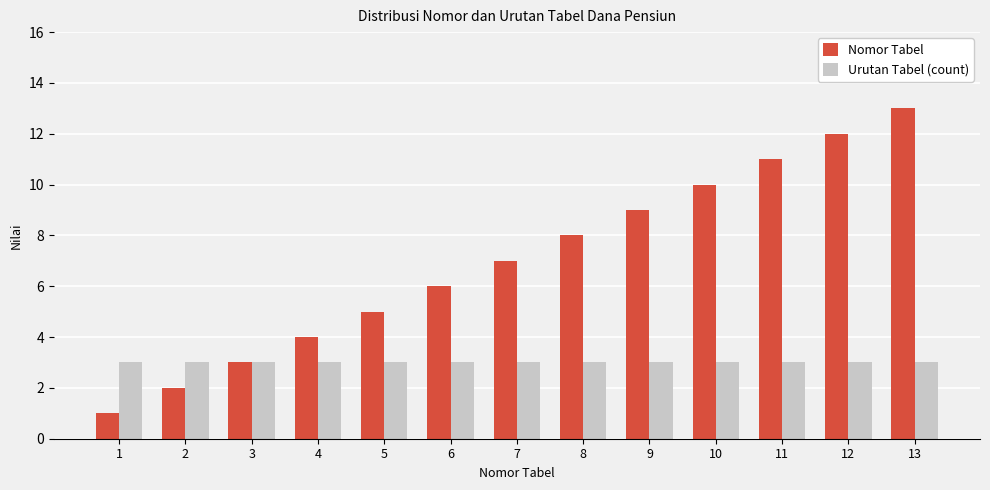

Which series has the largest range (max minus min)?

Nomor Tabel